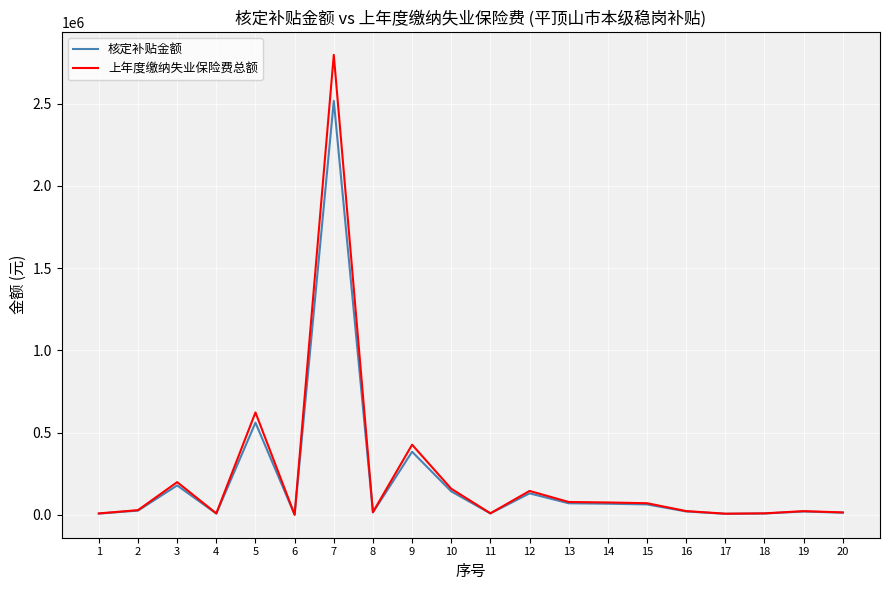

Rank the series by their maximum value, from lowest to highest.

核定补贴金额, 上年度缴纳失业保险费总额